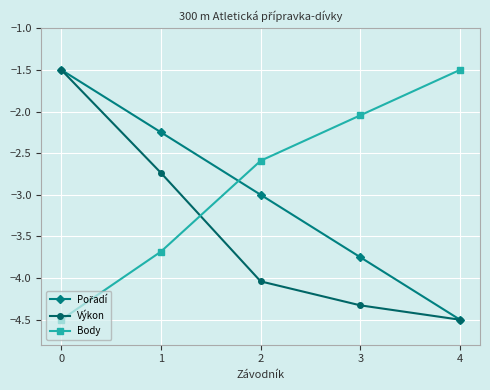

How many data points in Výkon are less than -4?

3